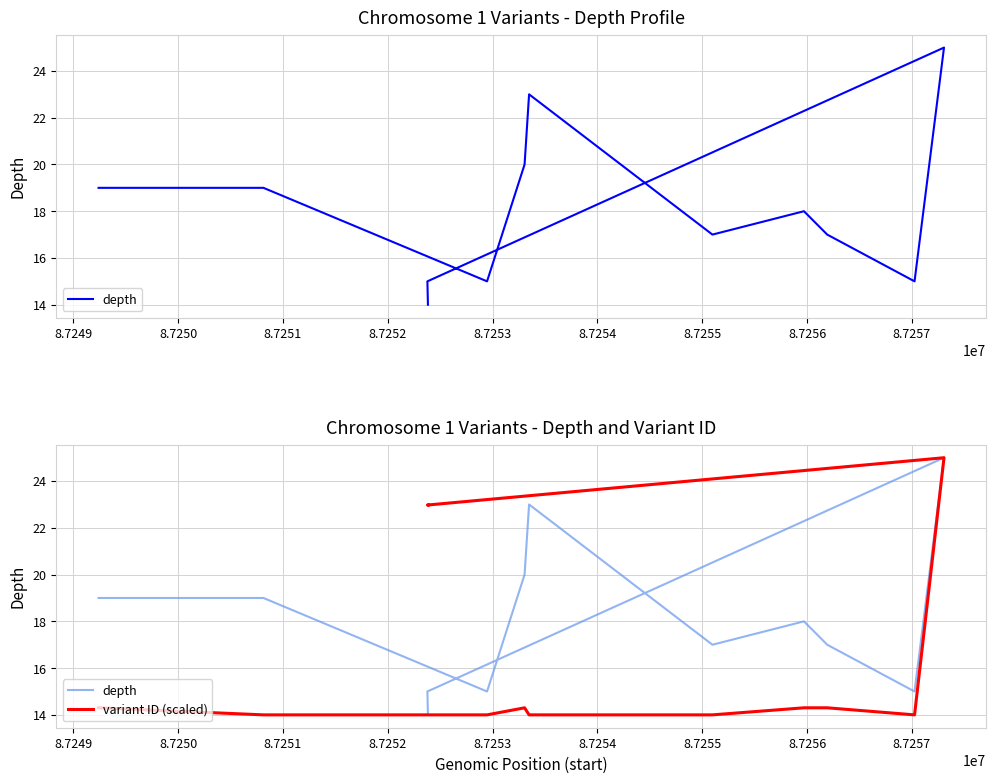

Reading left to right, extract all data points from this chart.

depth: 19.0	19.0	15.0	20.0	23.0	17.0	18.0	17.0	15.0	25.0	15.0	14.0
variant ID (scaled): 14.3	14.0	14.0	14.3	14.0	14.0	14.3	14.3	14.0	25.0	23.0	23.0